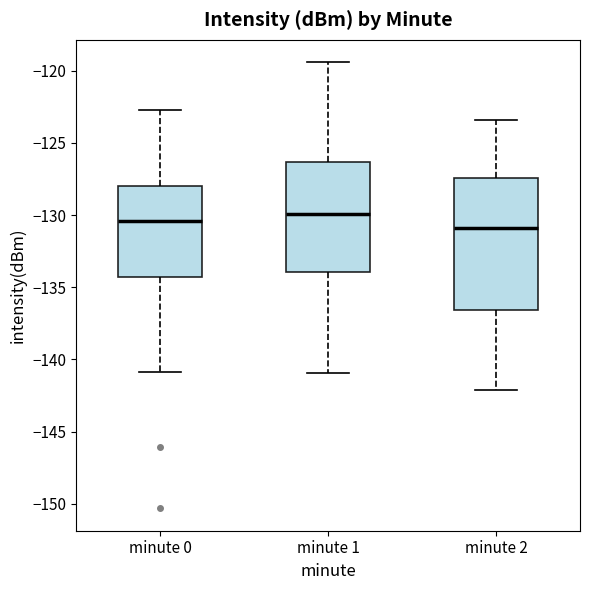

Reading left to right, read every box against the y-axis: the position of its median line, the range the box covers, and the ends of its whiskers. The values are not printed on the chart, so give them approximately, as read against the axis.

minute 0: median -130.5, box -134.5 to -128.0, whiskers -141.0 to -122.5
minute 1: median -130.0, box -134.0 to -126.5, whiskers -141.0 to -119.5
minute 2: median -131.0, box -136.5 to -127.5, whiskers -142.0 to -123.5